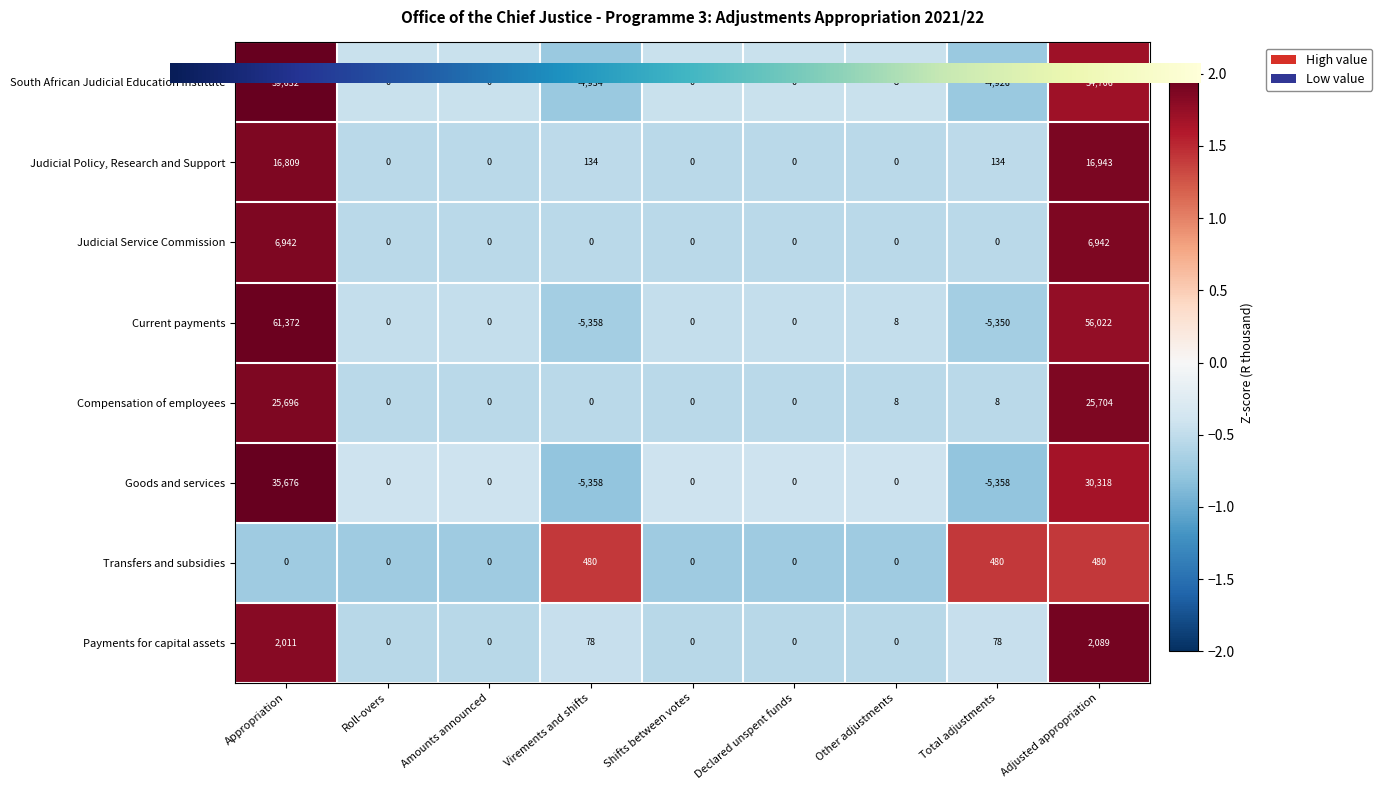

How many series are shown in this chart?

8